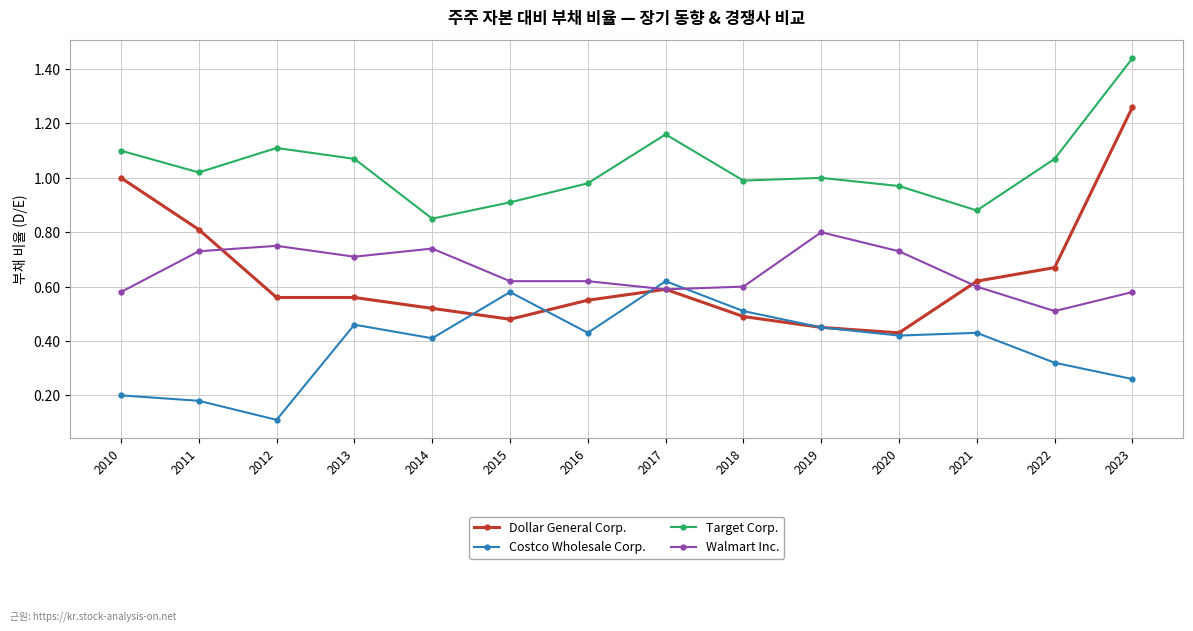

List the series in order of their peak value, lowest first.

Costco Wholesale Corp., Walmart Inc., Dollar General Corp., Target Corp.